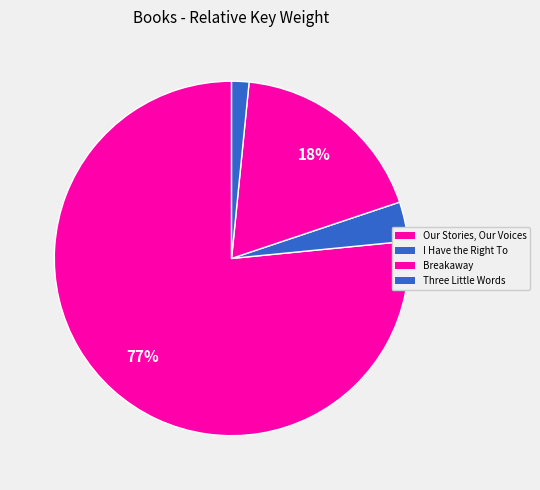

Is there a majority slice in this chart?

Yes